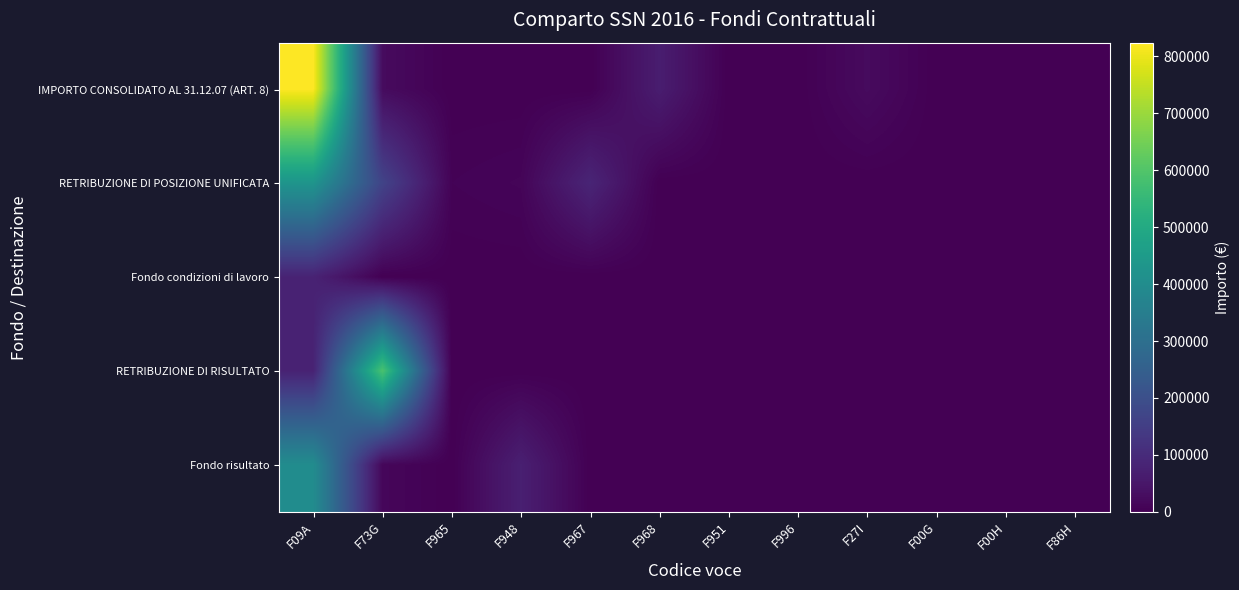

Rank the series by their maximum value, from highest to lowest.

IMPORTO CONSOLIDATO AL 31.12.07 (ART. 8), RETRIBUZIONE DI RISULTATO, RETRIBUZIONE DI POSIZIONE UNIFICATA, Fondo risultato, Fondo condizioni di lavoro